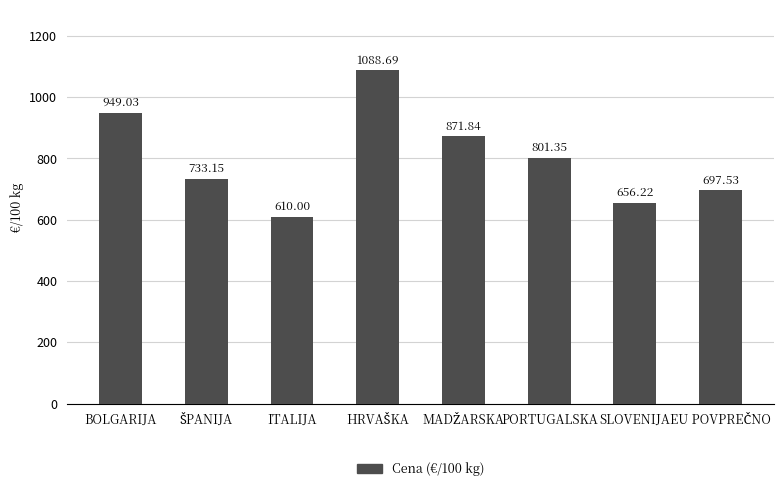

Where does the data first go above 801?

BOLGARIJA